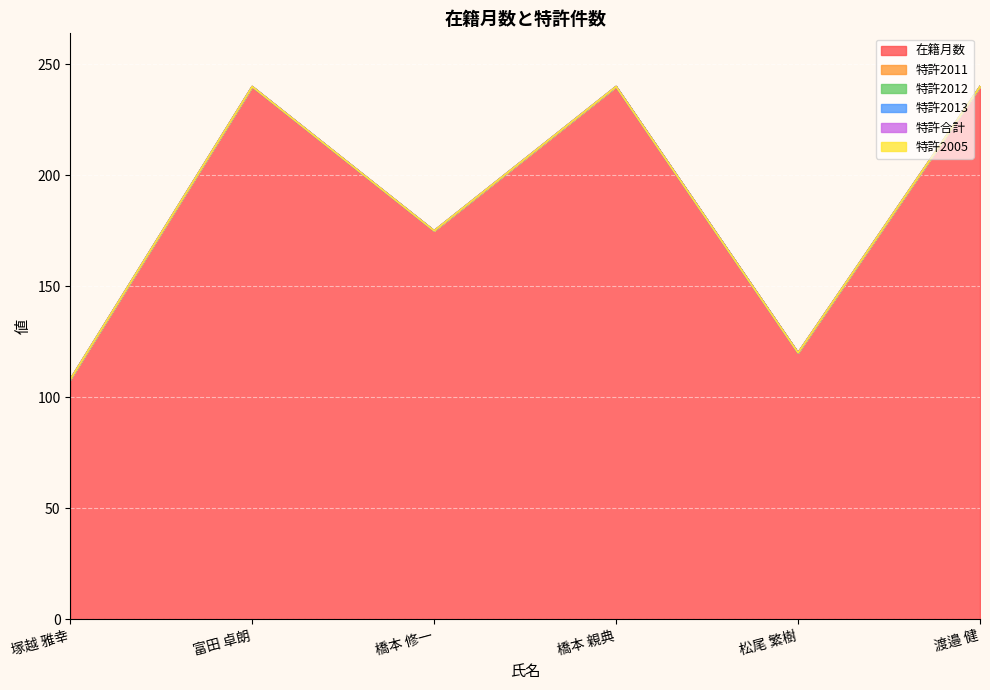

Where is 特許2012 nearest to the value 0?

塚越 雅幸